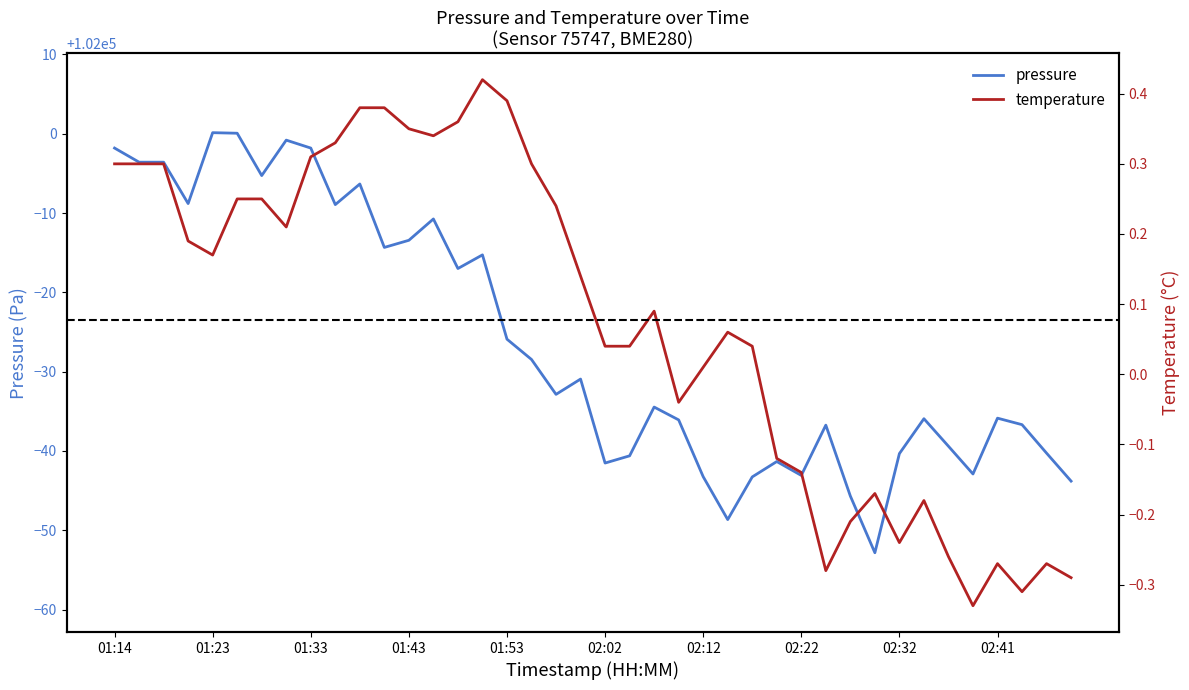

Reading left to right, transcribe all the data shown in this chart.

pressure: 01:14=101998.2	01:16=101996.4	01:18=101996.4	01:21=101991.2	01:23=102000.1	01:26=102000.1	01:28=101994.7	01:31=101999.2	01:33=101998.2	01:36=101991.1	01:38=101993.7	01:40=101985.7	01:43=101986.6	01:45=101989.2	01:48=101983.0	01:50=101984.7	01:53=101974.1	01:55=101971.5	01:58=101967.1	02:00=101969.1	02:02=101958.5	02:05=101959.4	02:07=101965.5	02:10=101963.9	02:12=101956.8	02:15=101951.3	02:17=101956.7	02:19=101958.7	02:22=101956.9	02:24=101963.2	02:27=101954.3	02:29=101947.2	02:32=101959.7	02:34=101964.1	02:36=101960.6	02:39=101957.1	02:41=101964.1	02:44=101963.3	02:46=101959.7	02:49=101956.2
temperature: 01:14=0.3	01:16=0.3	01:18=0.3	01:21=0.2	01:23=0.2	01:26=0.2	01:28=0.2	01:31=0.2	01:33=0.3	01:36=0.3	01:38=0.4	01:40=0.4	01:43=0.3	01:45=0.3	01:48=0.4	01:50=0.4	01:53=0.4	01:55=0.3	01:58=0.2	02:00=0.1	02:02=0.0	02:05=0.0	02:07=0.1	02:10=-0.0	02:12=0.0	02:15=0.1	02:17=0.0	02:19=-0.1	02:22=-0.1	02:24=-0.3	02:27=-0.2	02:29=-0.2	02:32=-0.2	02:34=-0.2	02:36=-0.3	02:39=-0.3	02:41=-0.3	02:44=-0.3	02:46=-0.3	02:49=-0.3